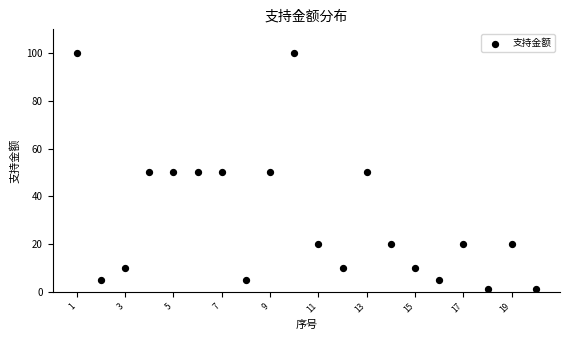

What is the range of Y values (max minus min)?

99